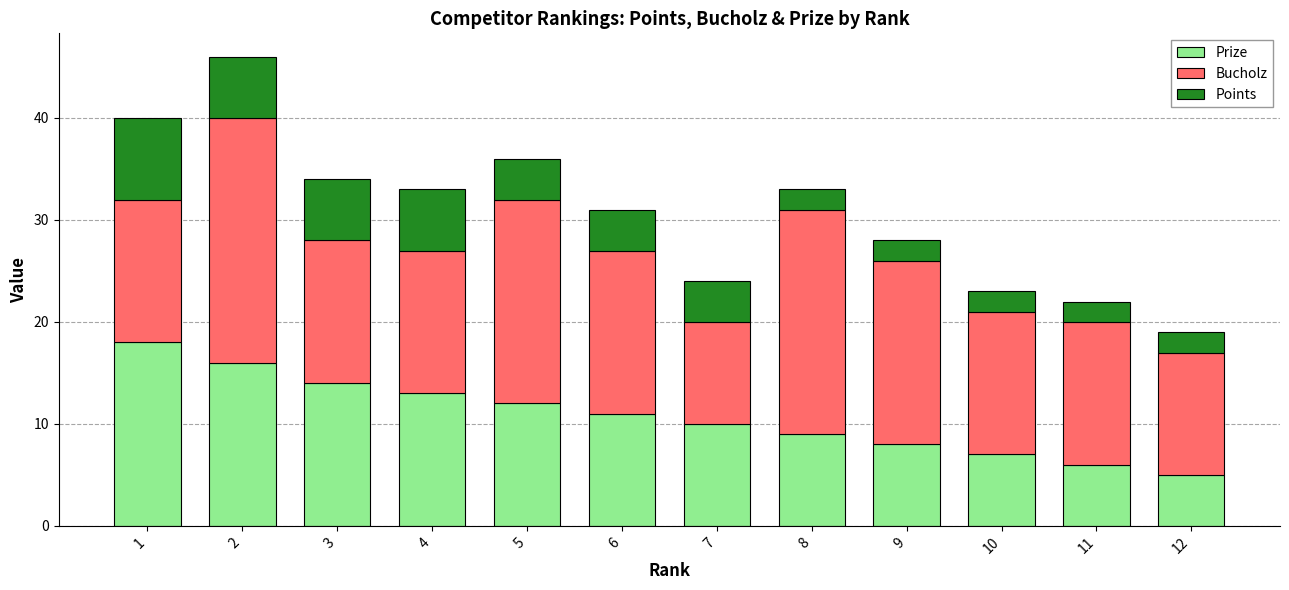

At which label does Prize first exceed 11?

1